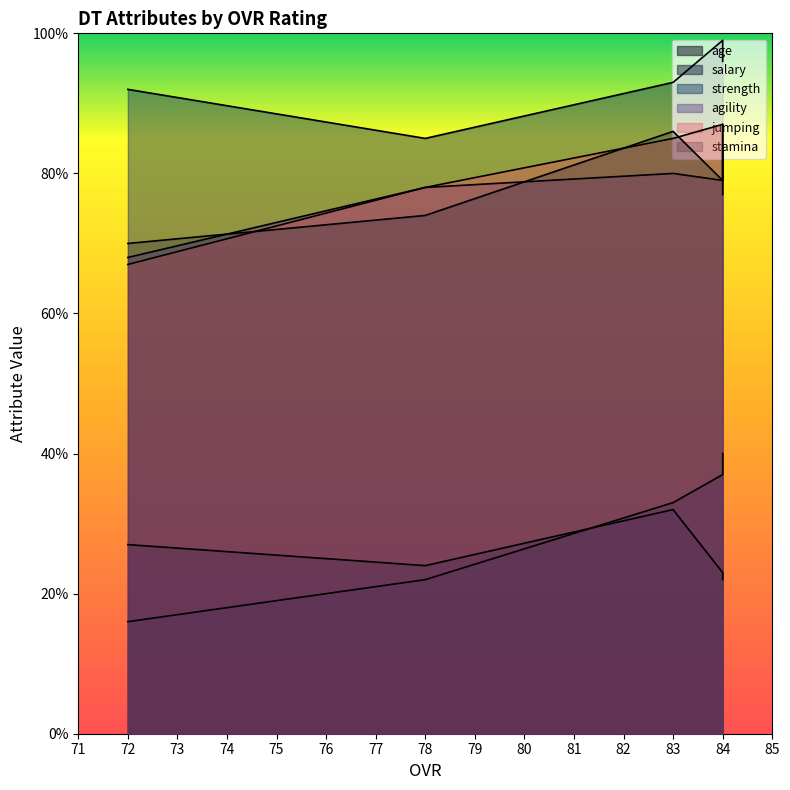

What value does the strength series have at 78, to the nearest 10?

80